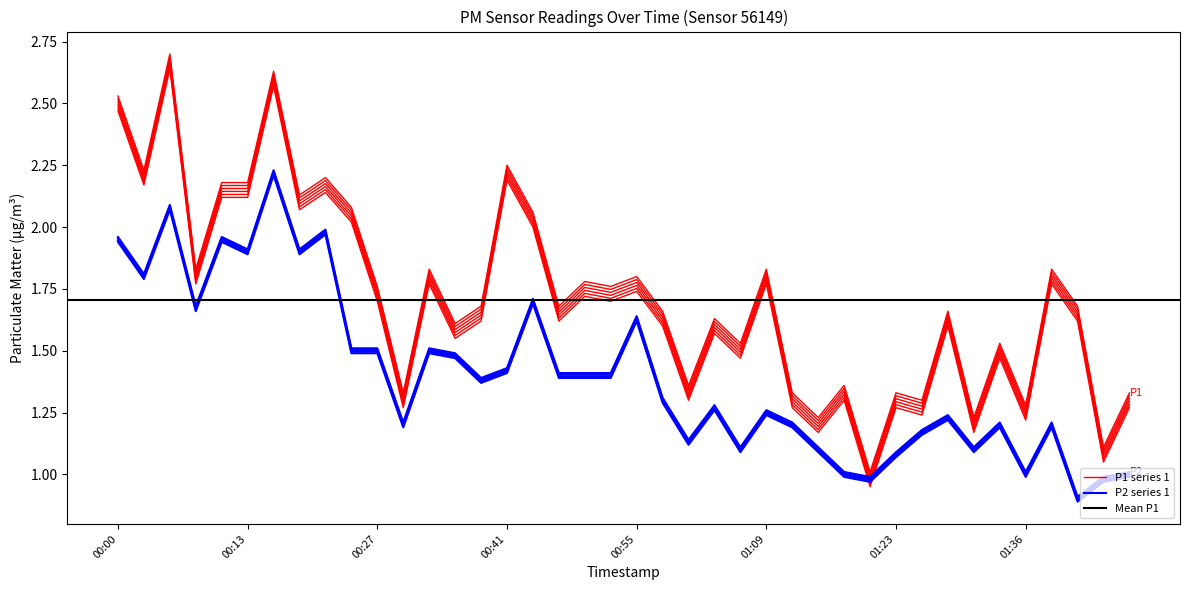

What is the average value of the P1 series?

1.7